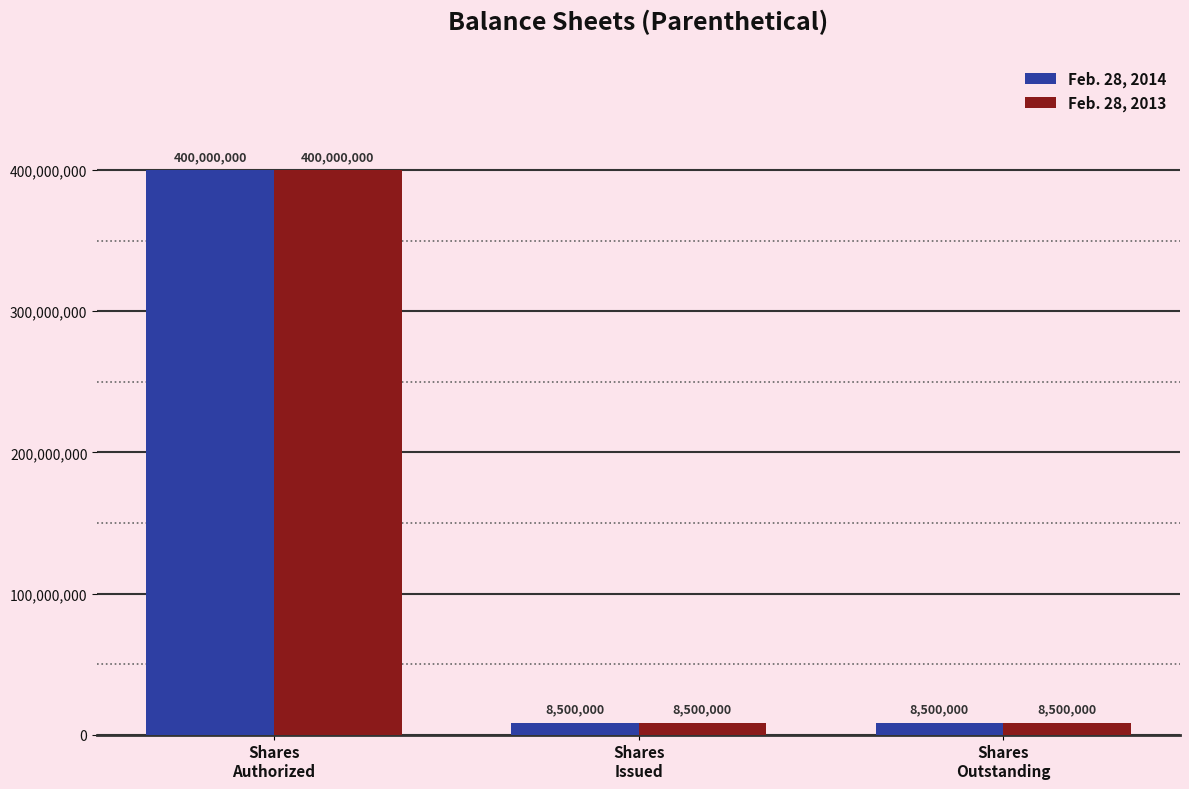

Read the Feb. 28, 2014 value at Shares
Authorized, to the nearest 100.

400000000